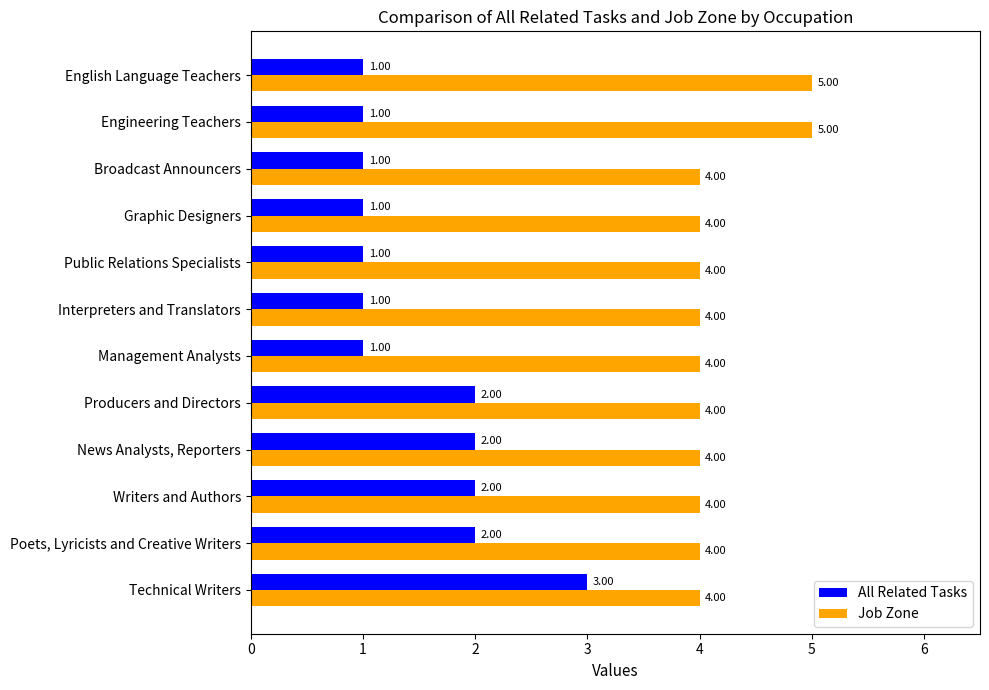

Which series has the widest spread of values?

All Related Tasks